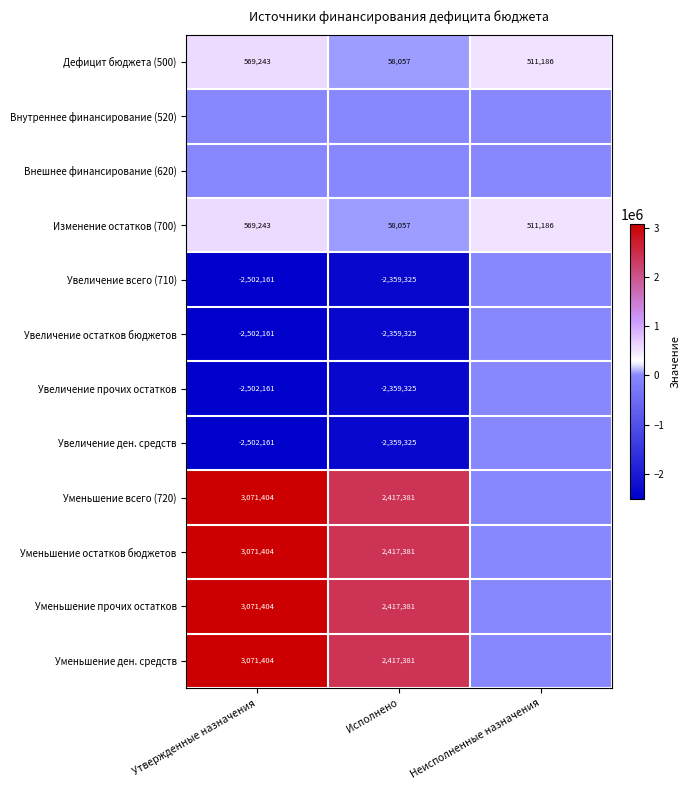

What is the total value across all series at Неисполненные назначения?

1022372.1